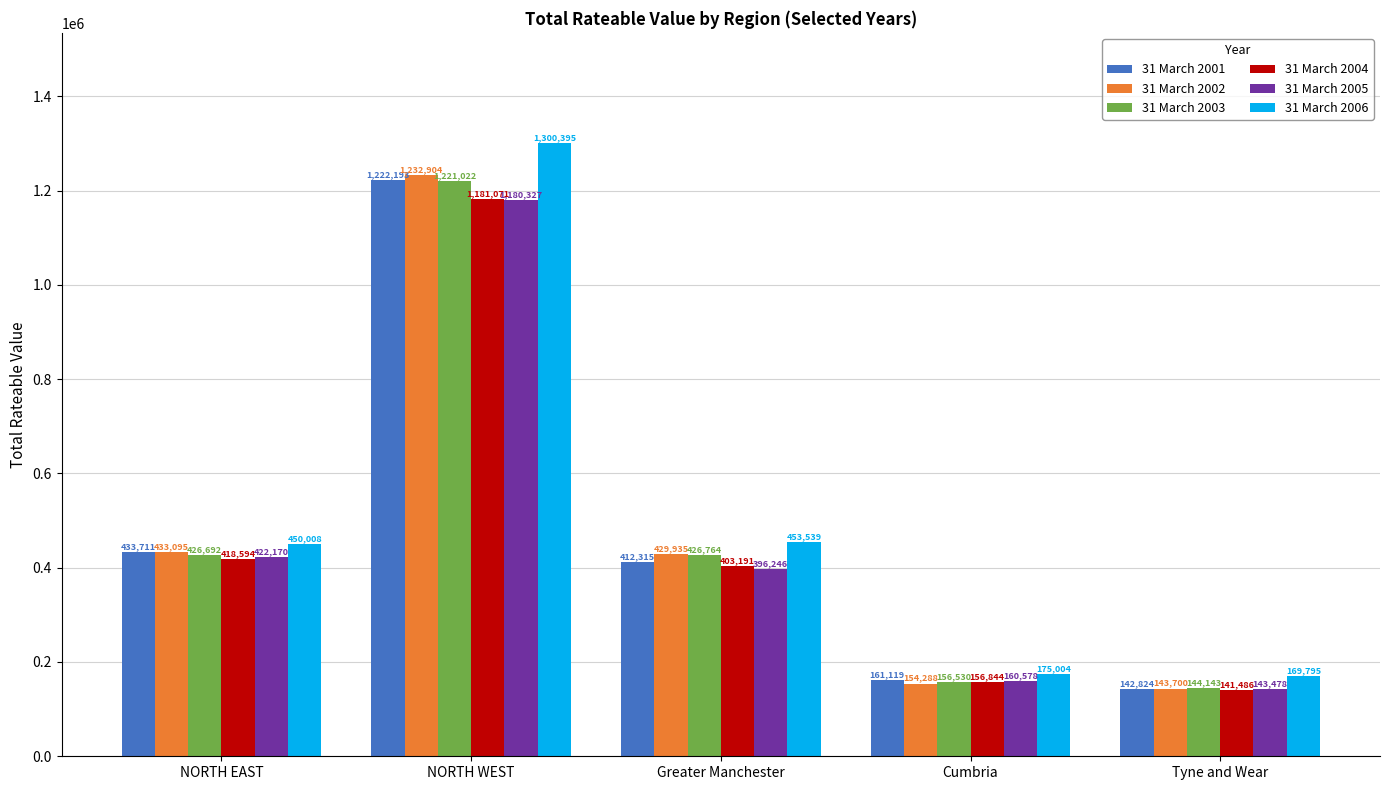

Is the value of 31 March 2003 at Tyne and Wear greater than the value of 31 March 2002 at Tyne and Wear?

Yes